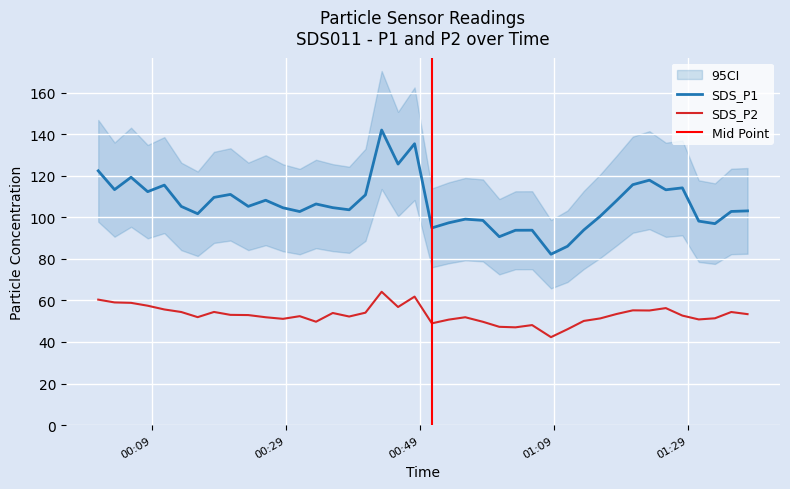

True or false: SDS_P1 has more than 0 interior local peaks.

True